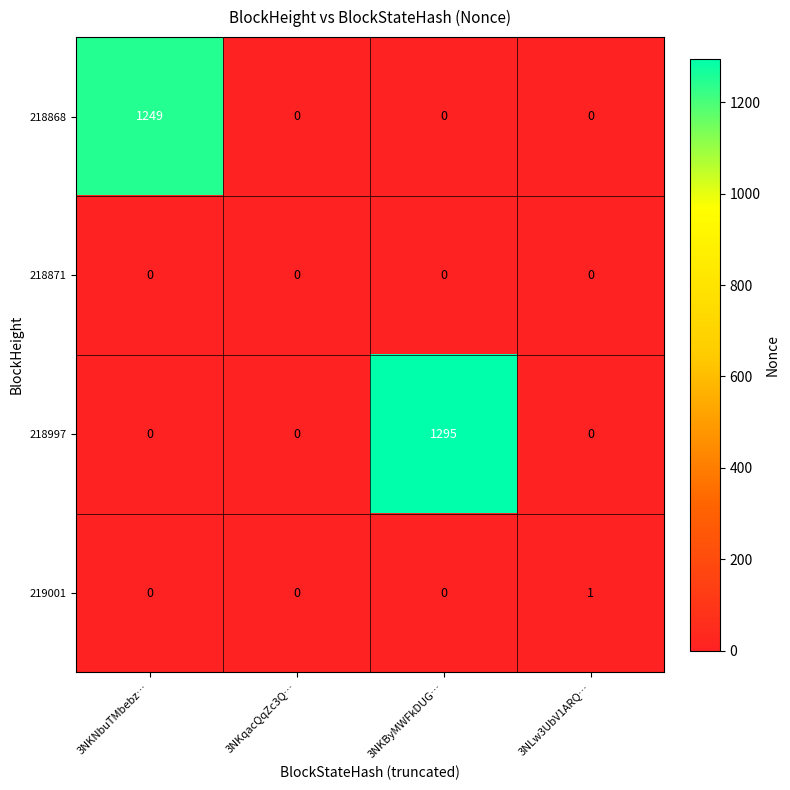

How many categories are shown in the chart?

4